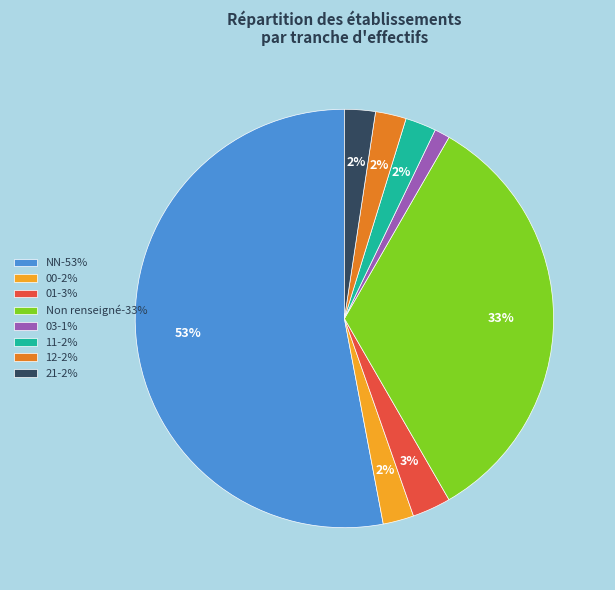

What is the ratio of the value at 21-2% to the value at 03-1%?

2.0